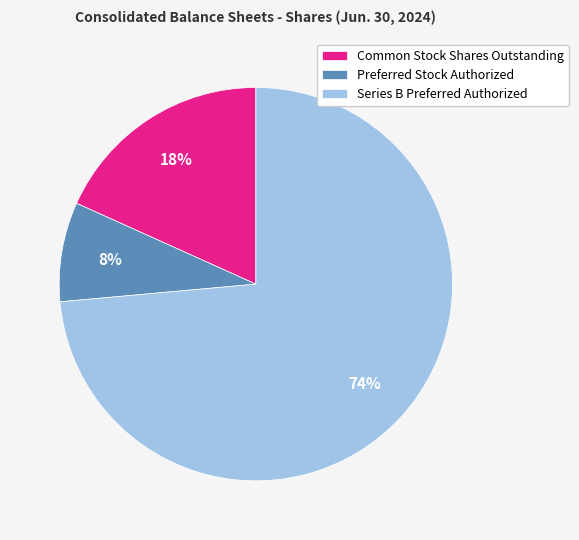

Which category has the smallest portion of the pie?

Preferred Stock Authorized